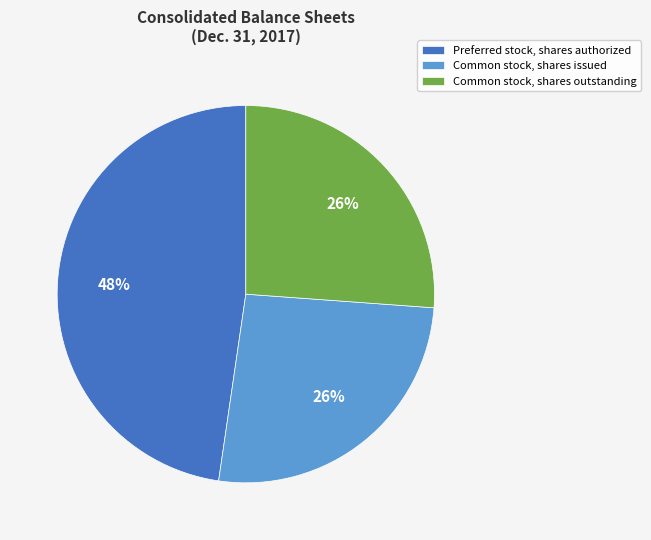

Approximately how many times larger is the value at Preferred stock, shares authorized compared to Common stock, shares outstanding?

1.8